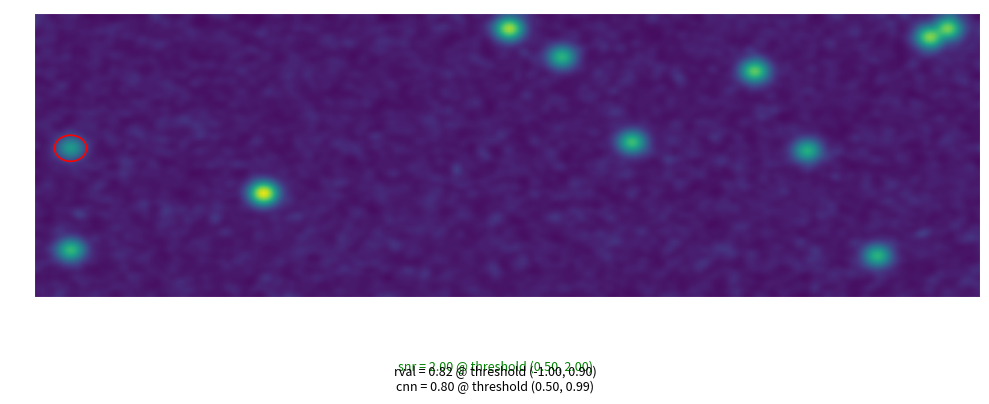

What is the spread (max minus min) of values at direction?

2